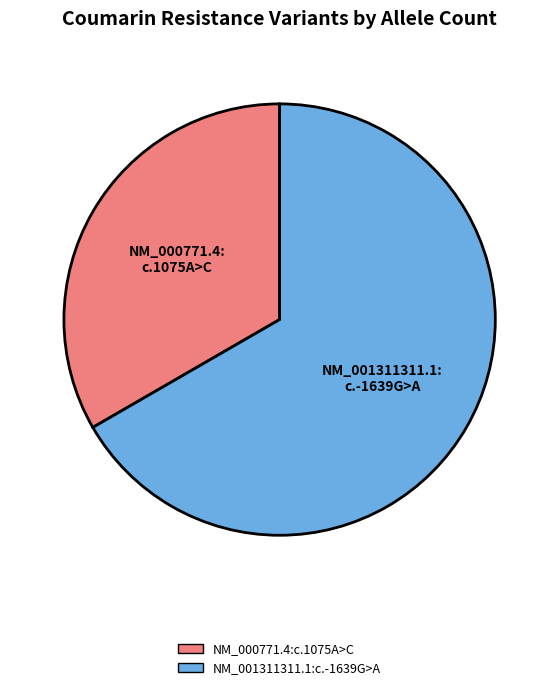

Which category has the biggest portion of the pie?

NM_001311311.1:c.-1639G>A